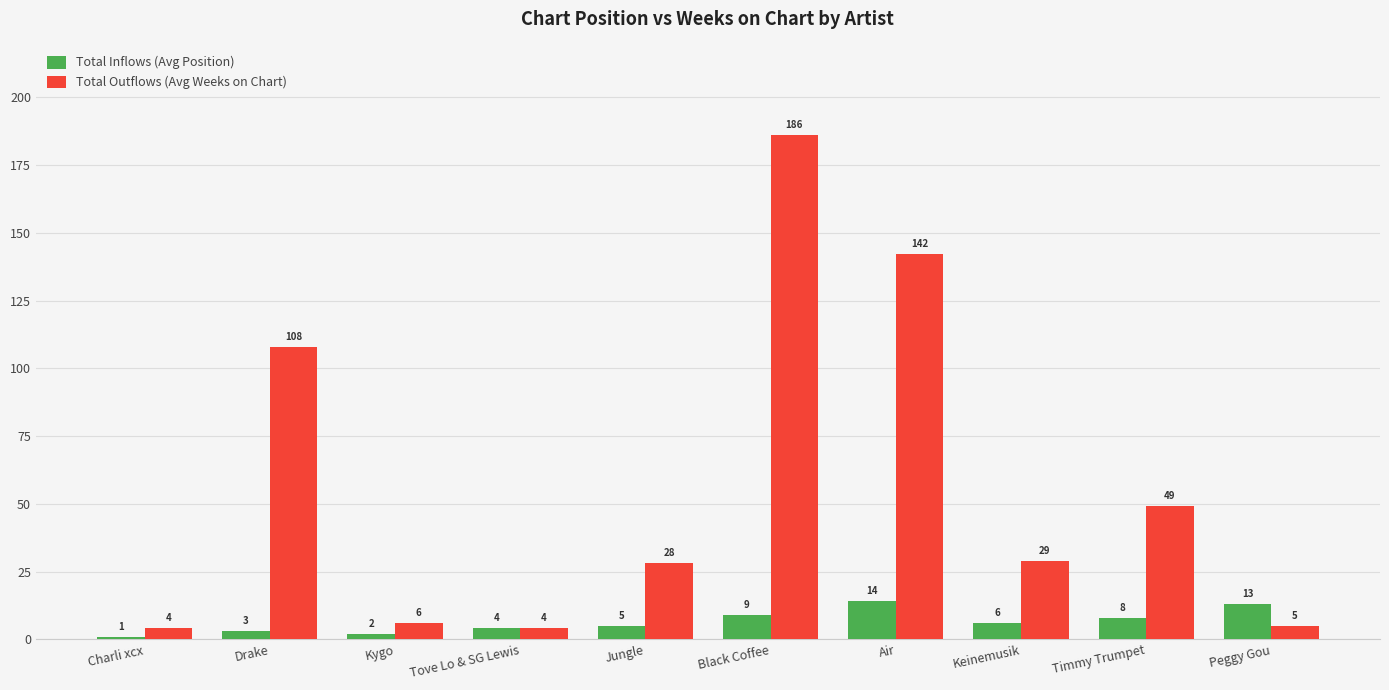

Does the chart contain stacked bars?

No